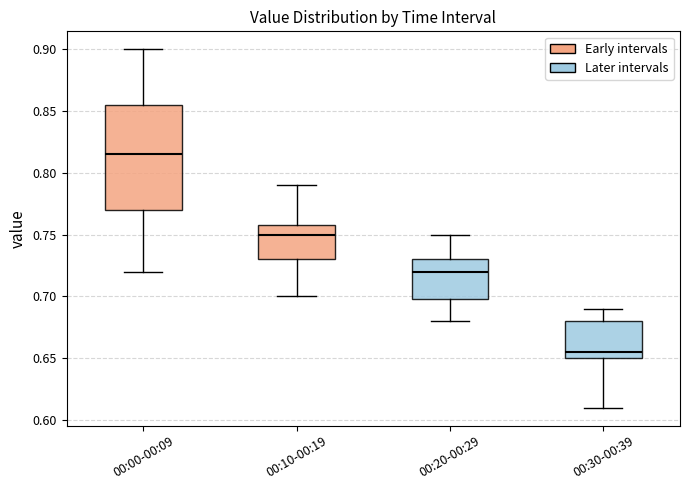

Reading left to right, transcribe this box plot: for each box, give where its median line is, the range the box spans, and where its two whiskers end, as read against the y-axis. The values are not printed on the chart, so give them approximately, as read against the axis.

00:00-00:09: median 0.815, box 0.770 to 0.855, whiskers 0.720 to 0.900
00:10-00:19: median 0.750, box 0.730 to 0.760, whiskers 0.700 to 0.790
00:20-00:29: median 0.720, box 0.700 to 0.730, whiskers 0.680 to 0.750
00:30-00:39: median 0.655, box 0.650 to 0.680, whiskers 0.610 to 0.690